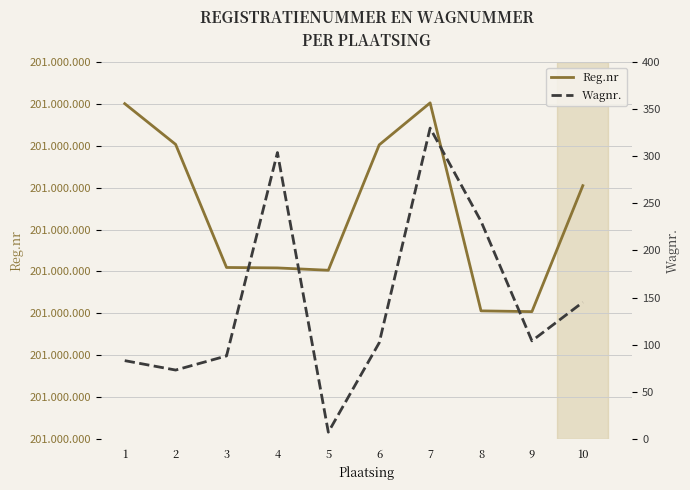

True or false: Wagnr. and Reg.nr cross at least once.

False